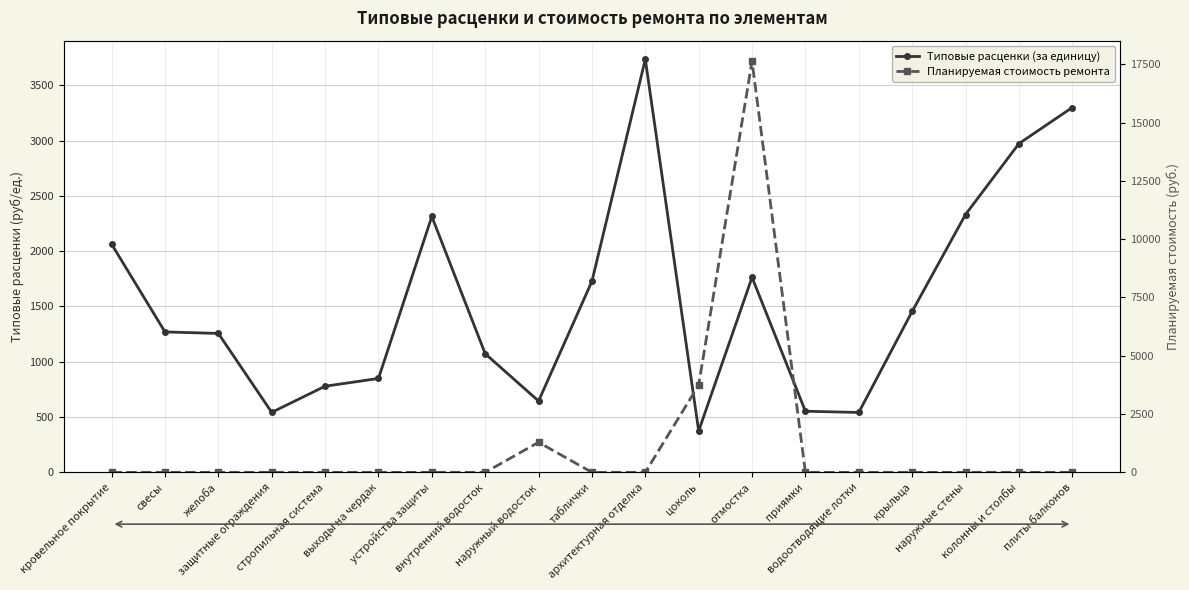

How many series are shown in this chart?

2